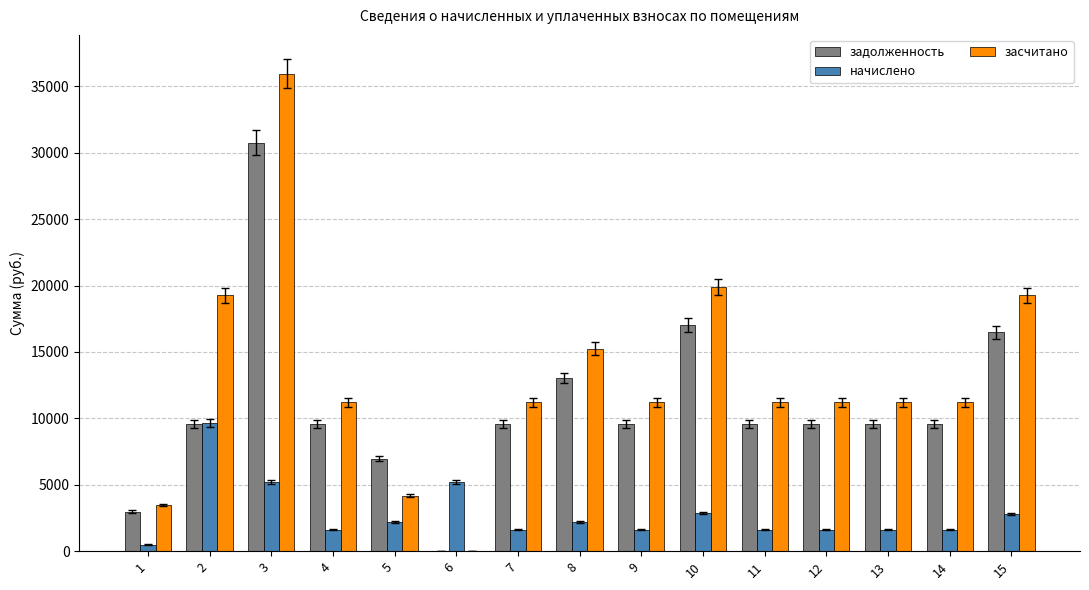

What is the total value across all series at 7?

22440.0